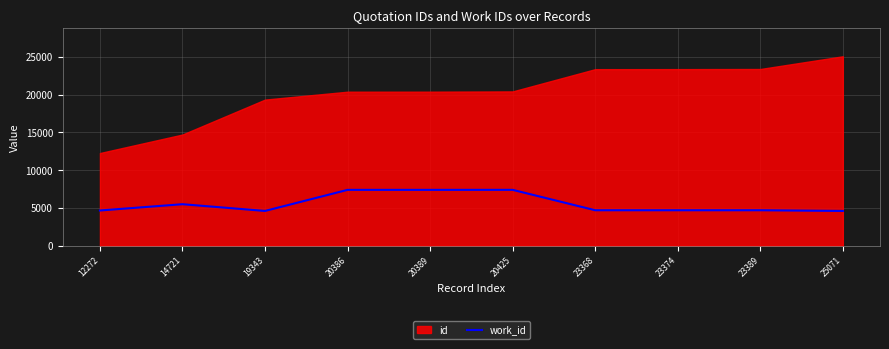

Reading left to right, list all the values displayed in this chart.

12272=4671	14721=5501	19343=4610	20386=7399	20389=7399	20425=7401	23368=4702	23374=4702	23389=4702	25071=4610